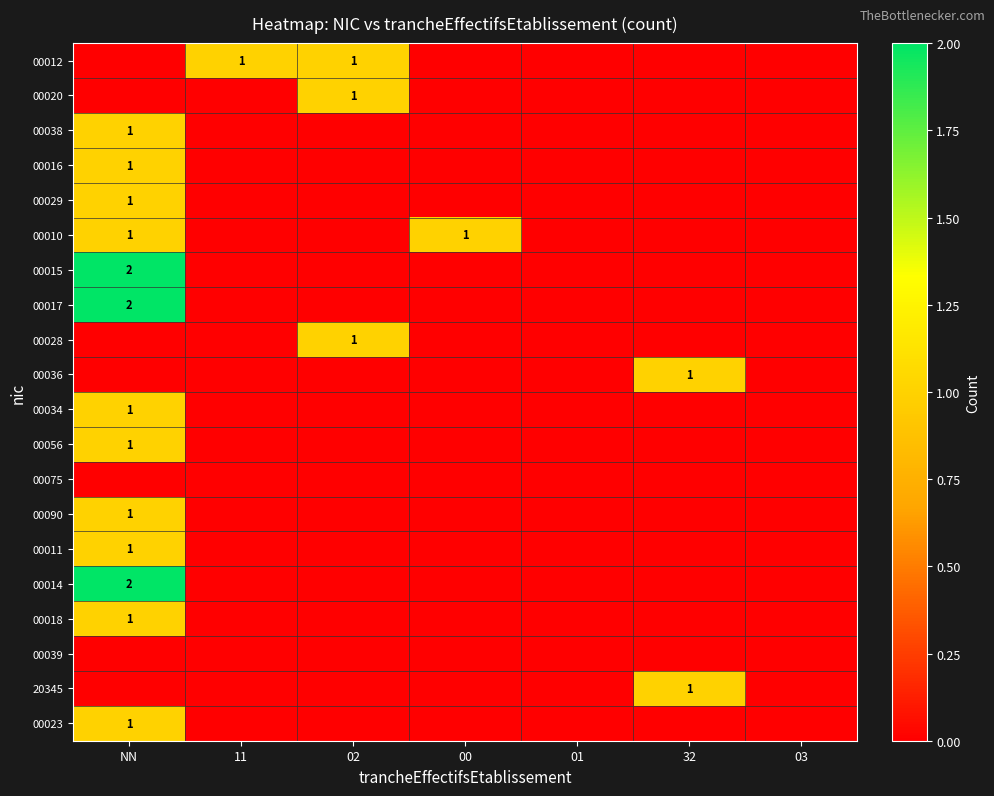

How many 00028 values are between 0 and 1?

7